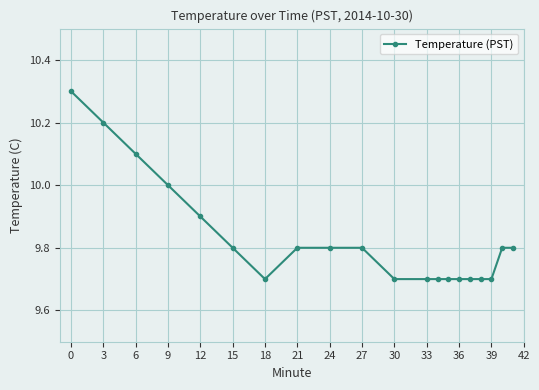

What is the average value?

9.8